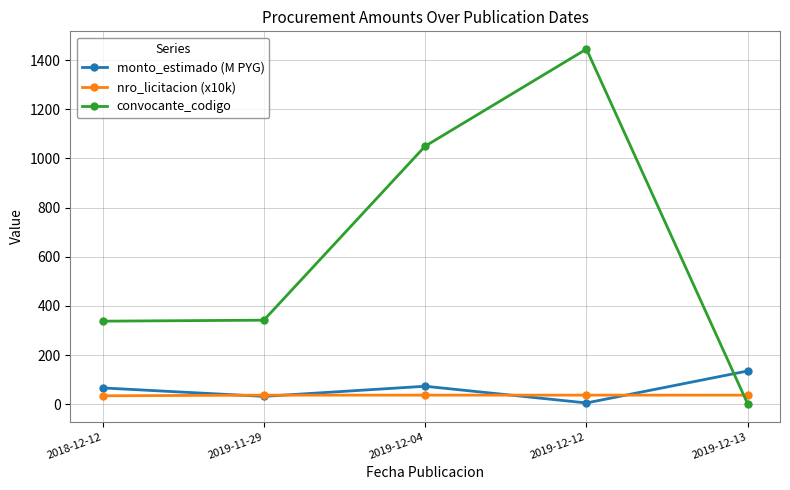

At which category does convocante_codigo reach its first local peak?

2019-12-12